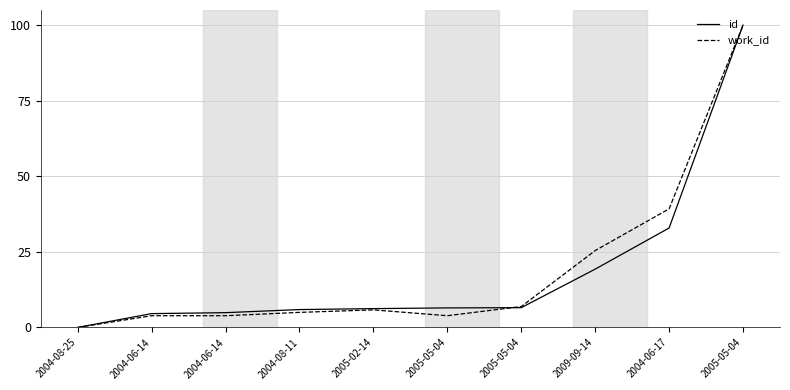

How many categories are shown in the chart?

10